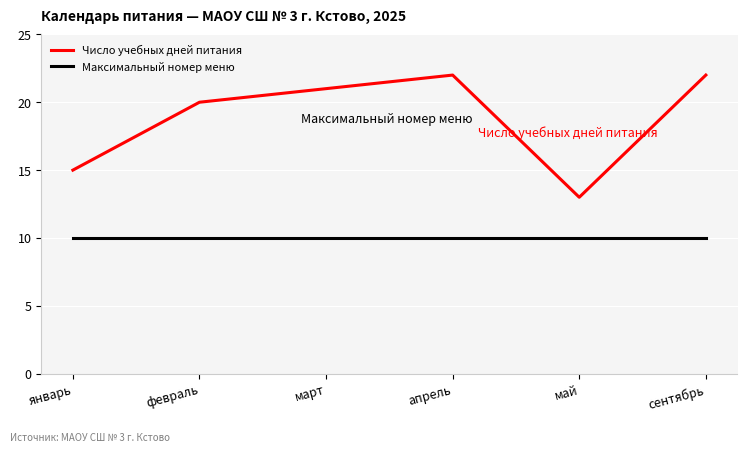

What is the total value across all series at сентябрь?

32